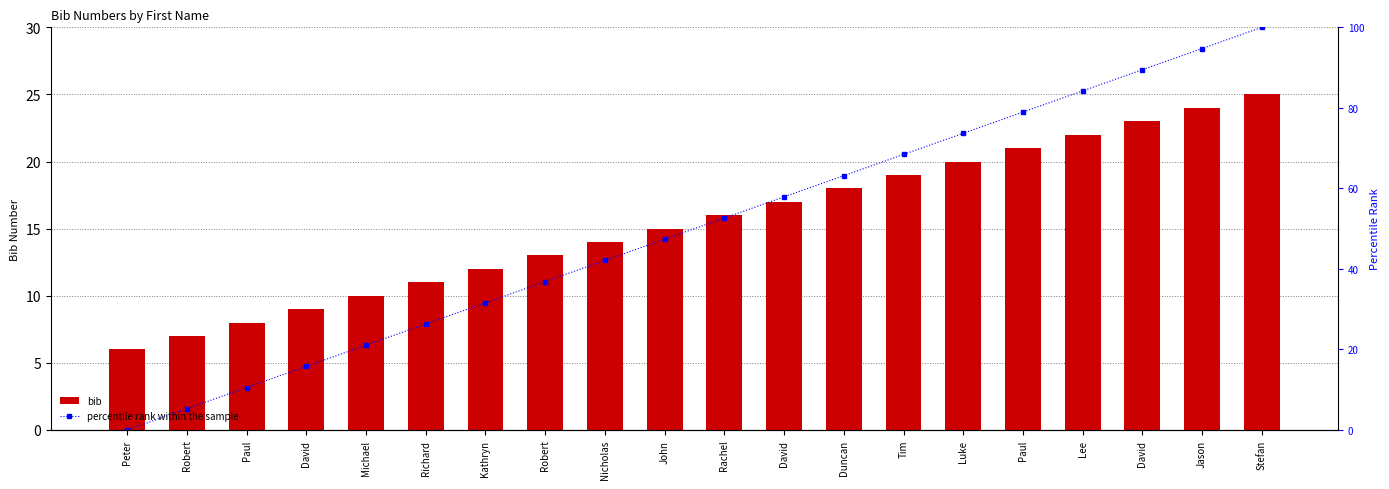

How many data points in percentile rank within the sample are above 52?

10